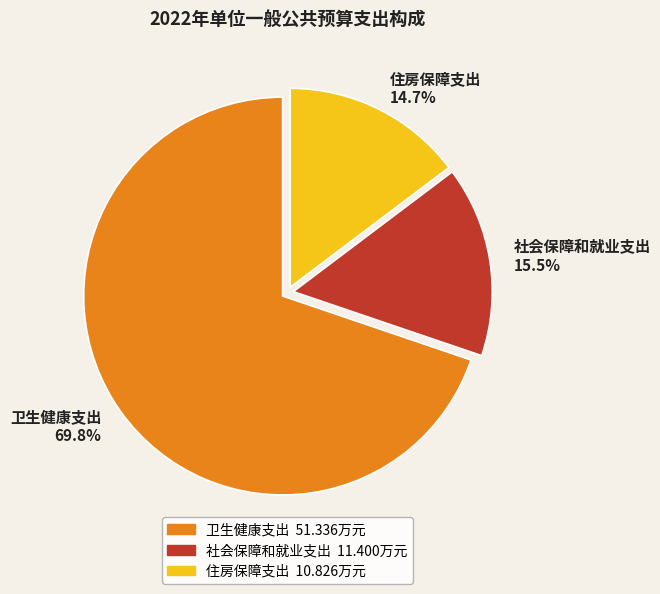

What percentage is the 卫生健康支出 slice, to the nearest percent?

70%